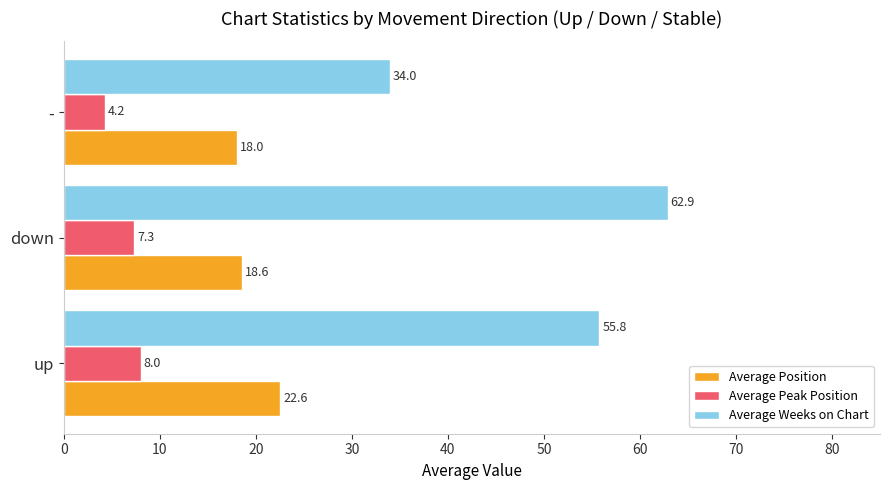

What is the sum of the Average Weeks on Chart values at up and -?

89.8